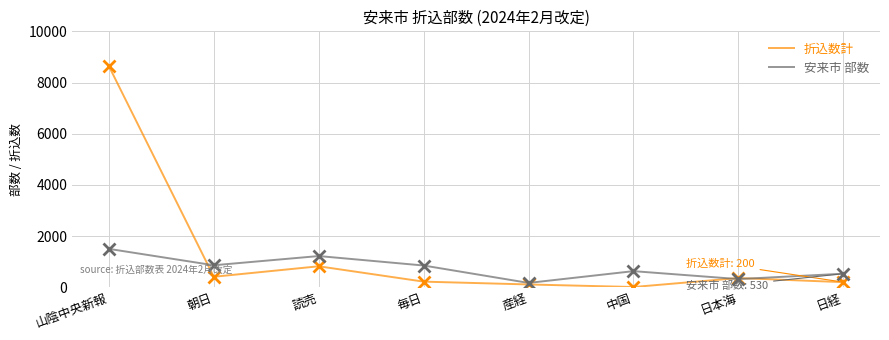

Which category has the highest value across all series?

山陰中央新報